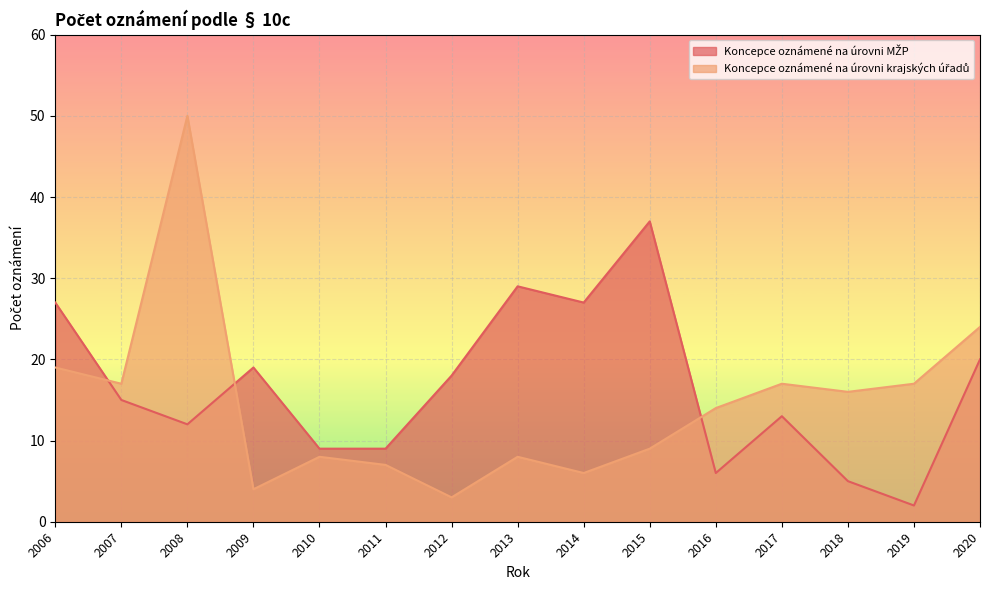

Reading left to right, what are all the values shown in this chart?

Koncepce oznámené na úrovni MŽP: 27	15	12	19	9	9	18	29	27	37	6	13	5	2	20
Koncepce oznámené na úrovni krajských úřadů: 19	17	50	4	8	7	3	8	6	9	14	17	16	17	24